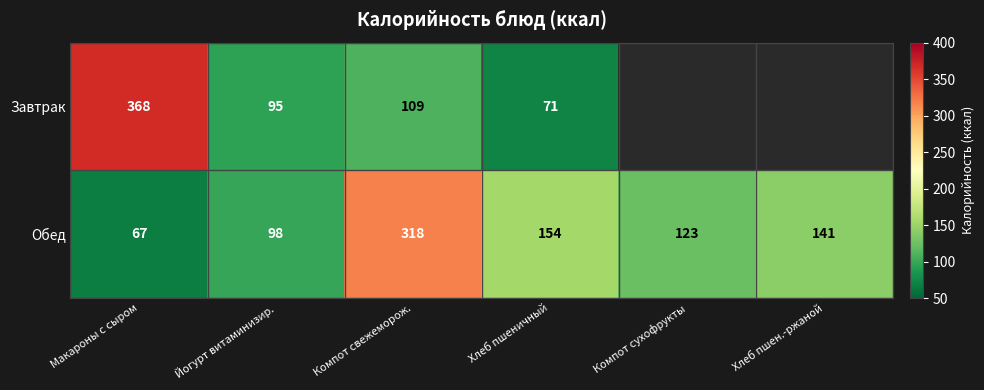

How many data points does each series have?

6